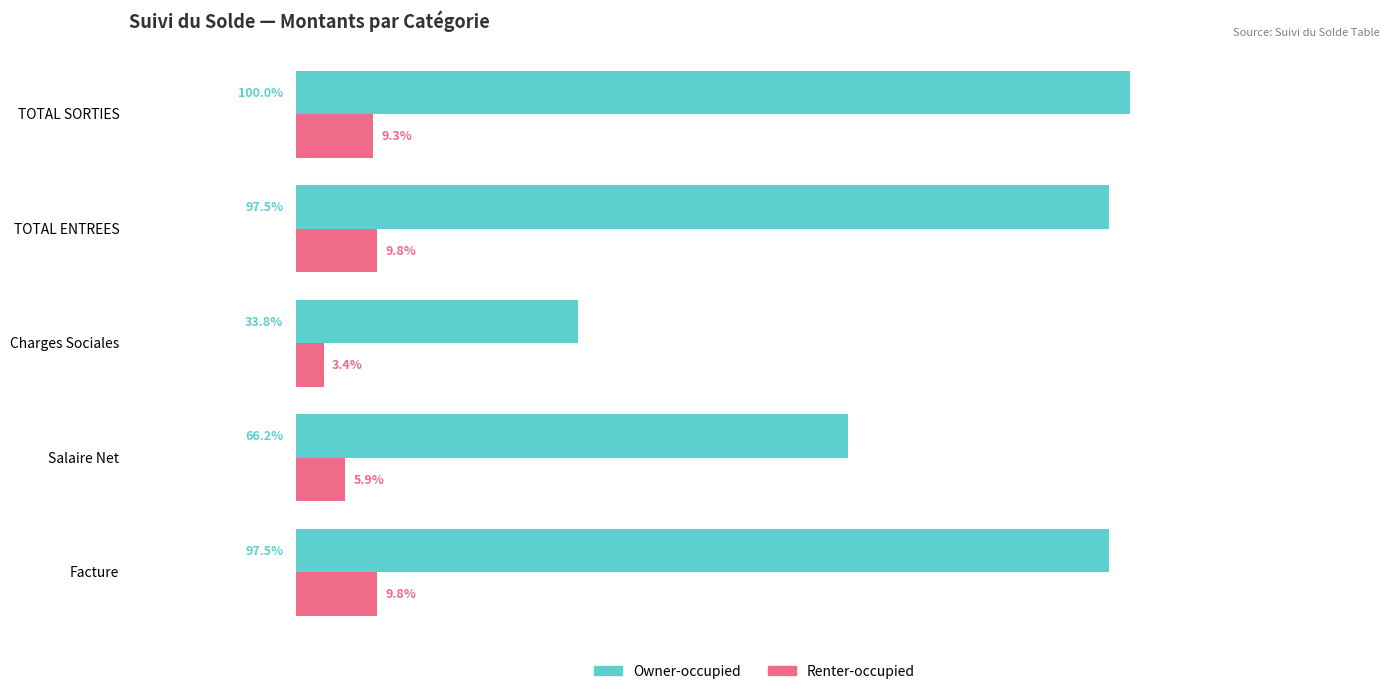

Which series has the largest total across all categories?

Owner-occupied